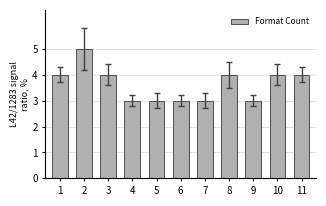

What is the average value?

4